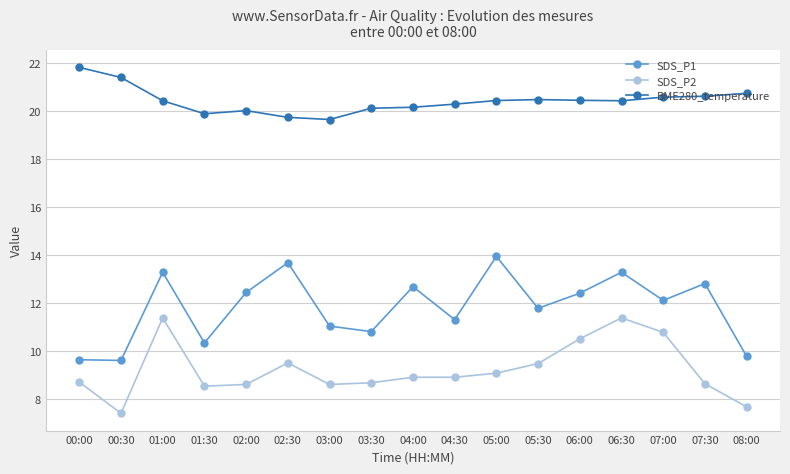

At how many categories does at least one series exceed 10?

17